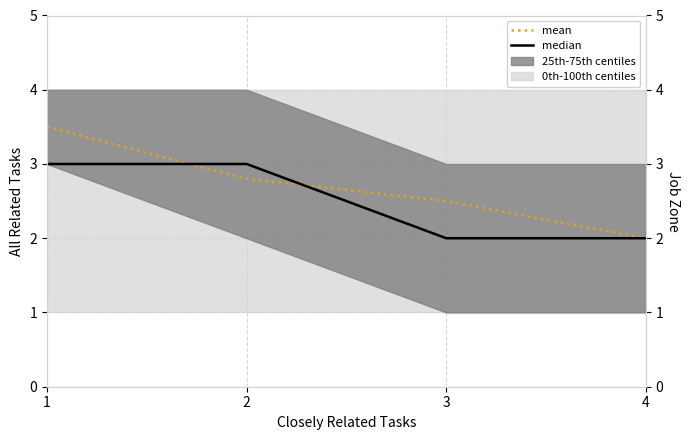

True or false: mean has more than 2 points higher than both neighbors.

False